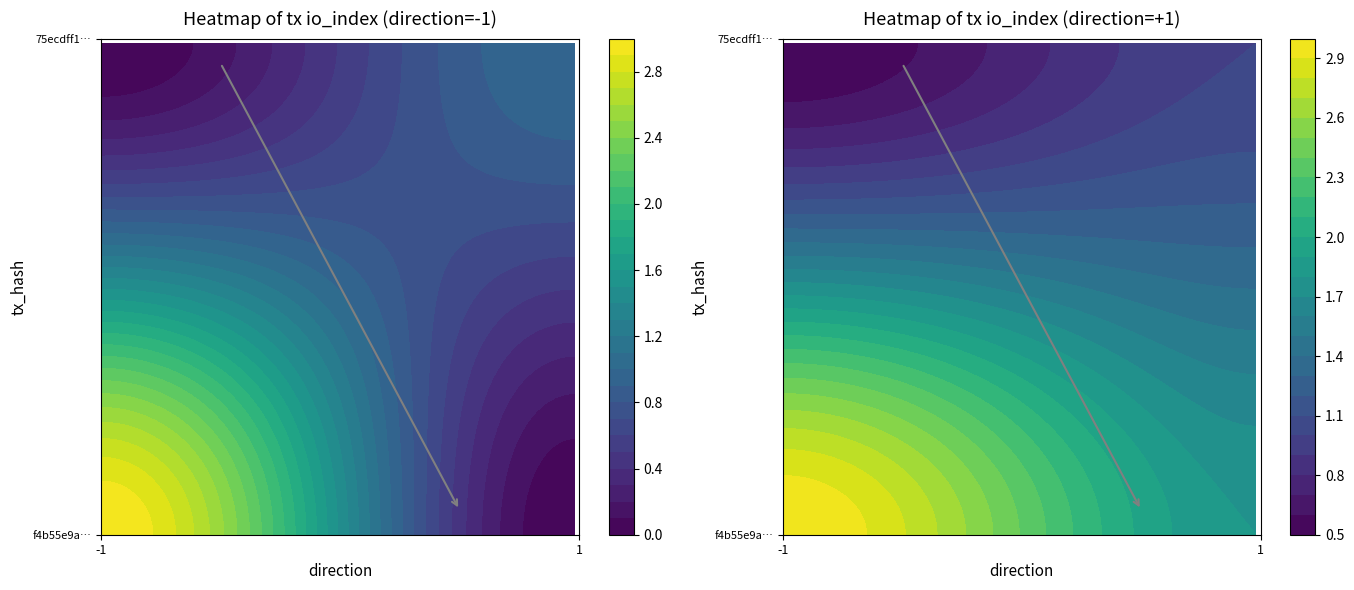

Read the f4b55e9ae55d569ce47d1253ee1441272a4b80b value at io_index.

3